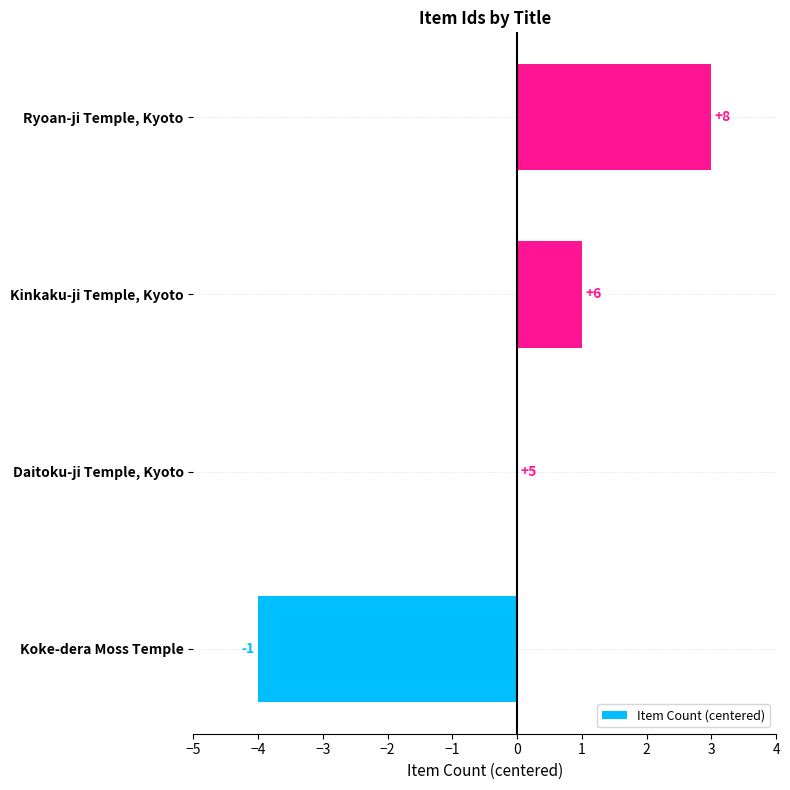

How many values are above zero?

2